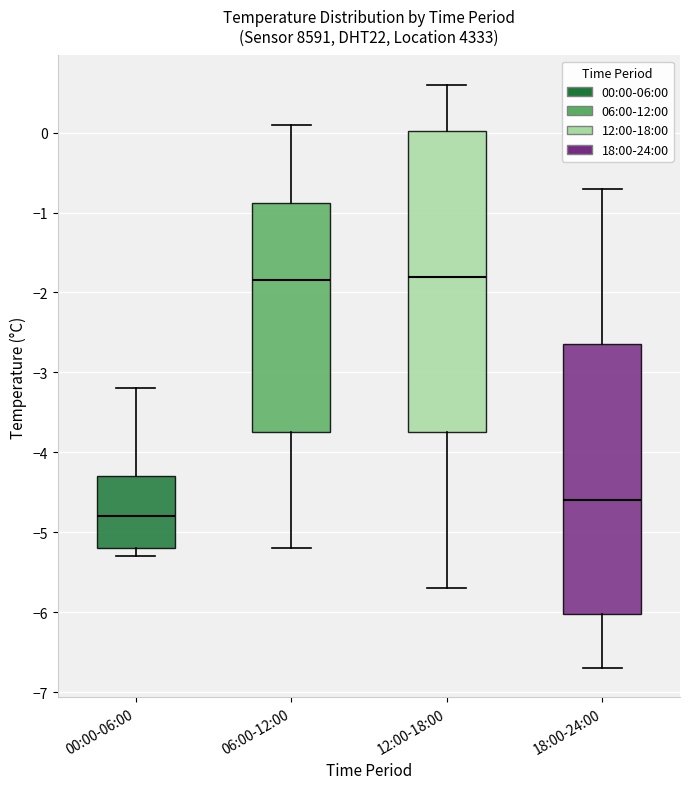

Which box is the tallest, from its lower edge to its upper edge?

12:00-18:00